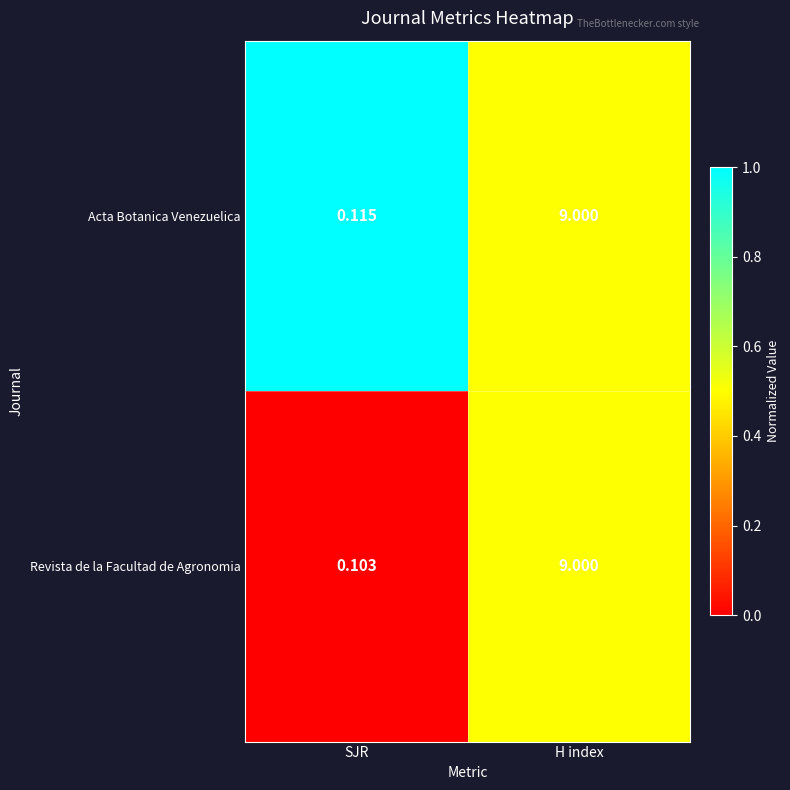

Rank the categories by Acta Botanica Venezuelica value from lowest to highest.

SJR, H index